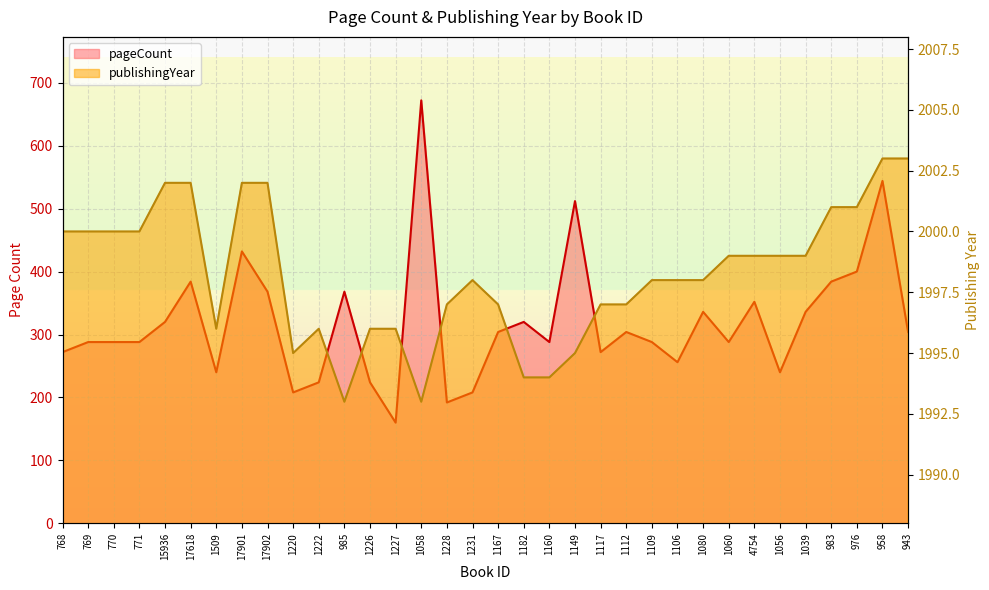

What is the label of the 3rd point from the right?

976